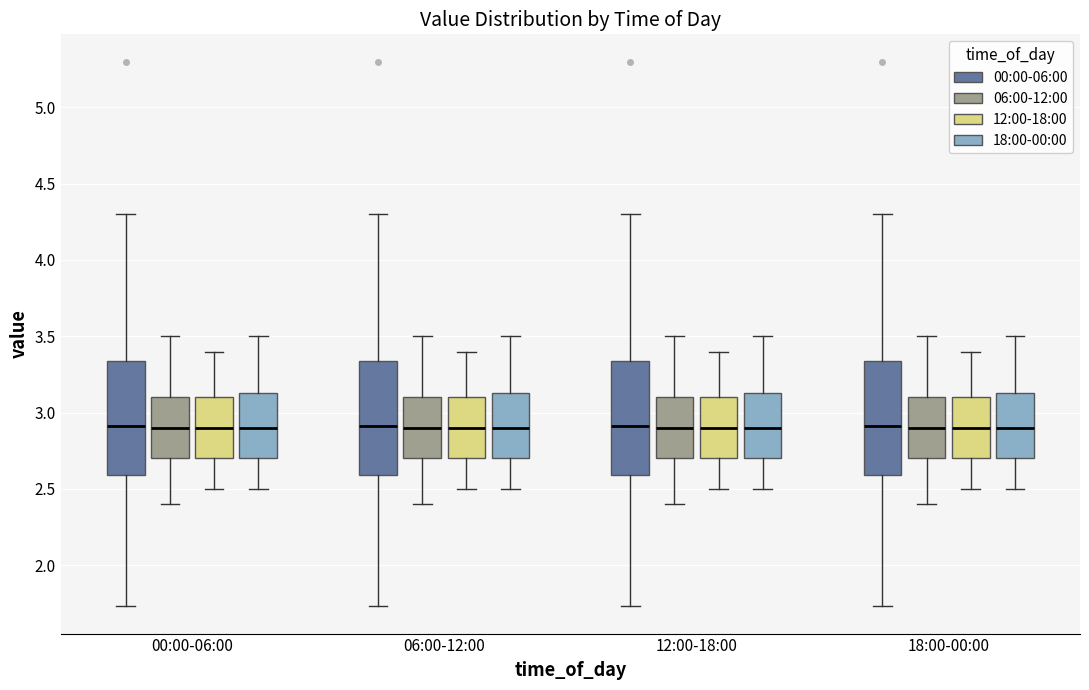

Where is the lower edge of the box for 18:00-00:00 (06:00-12:00) on the y-axis? The values are not printed on the chart, so give them approximately, as read against the axis.

2.70